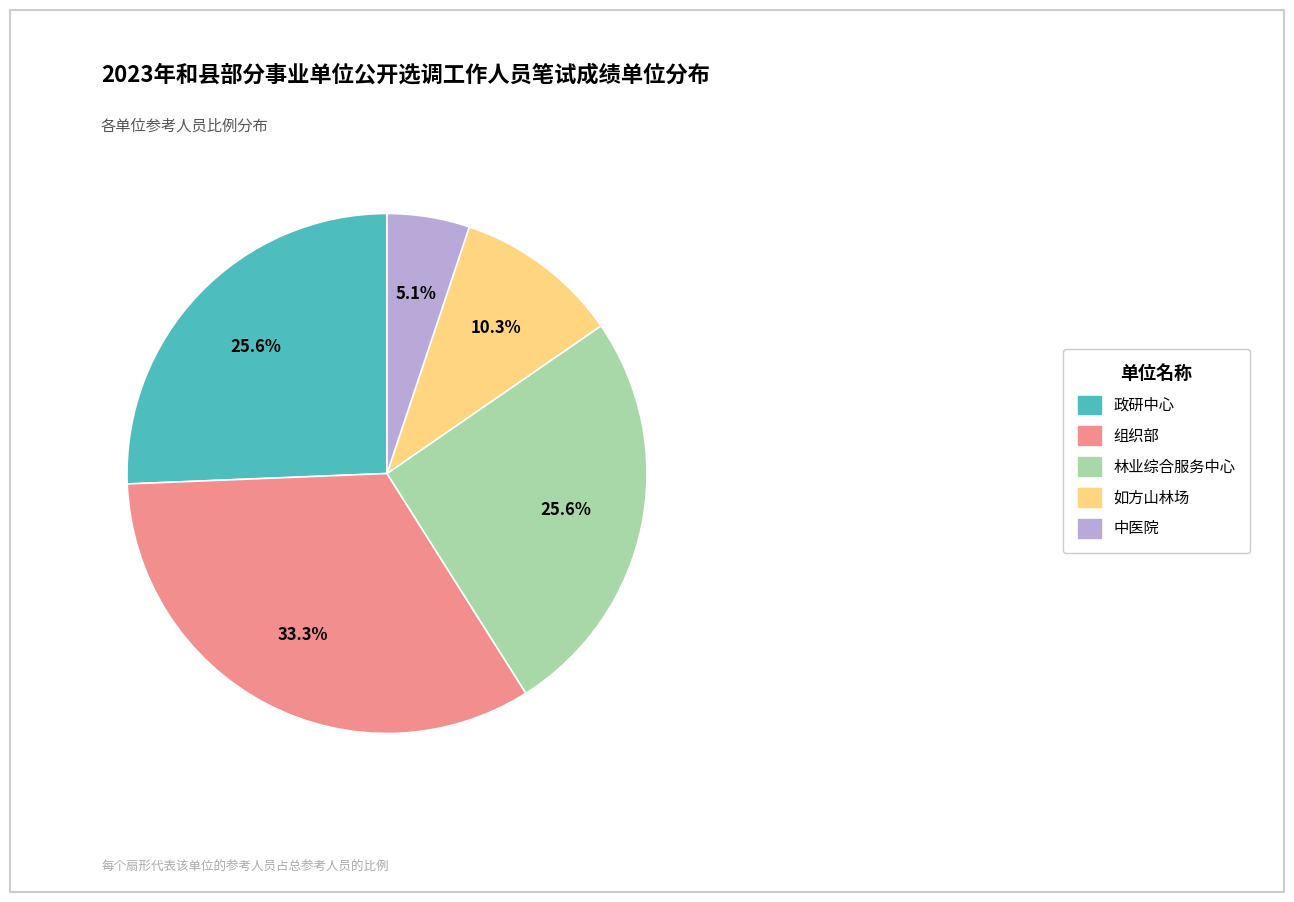

Is 组织部 the majority of the pie?

No